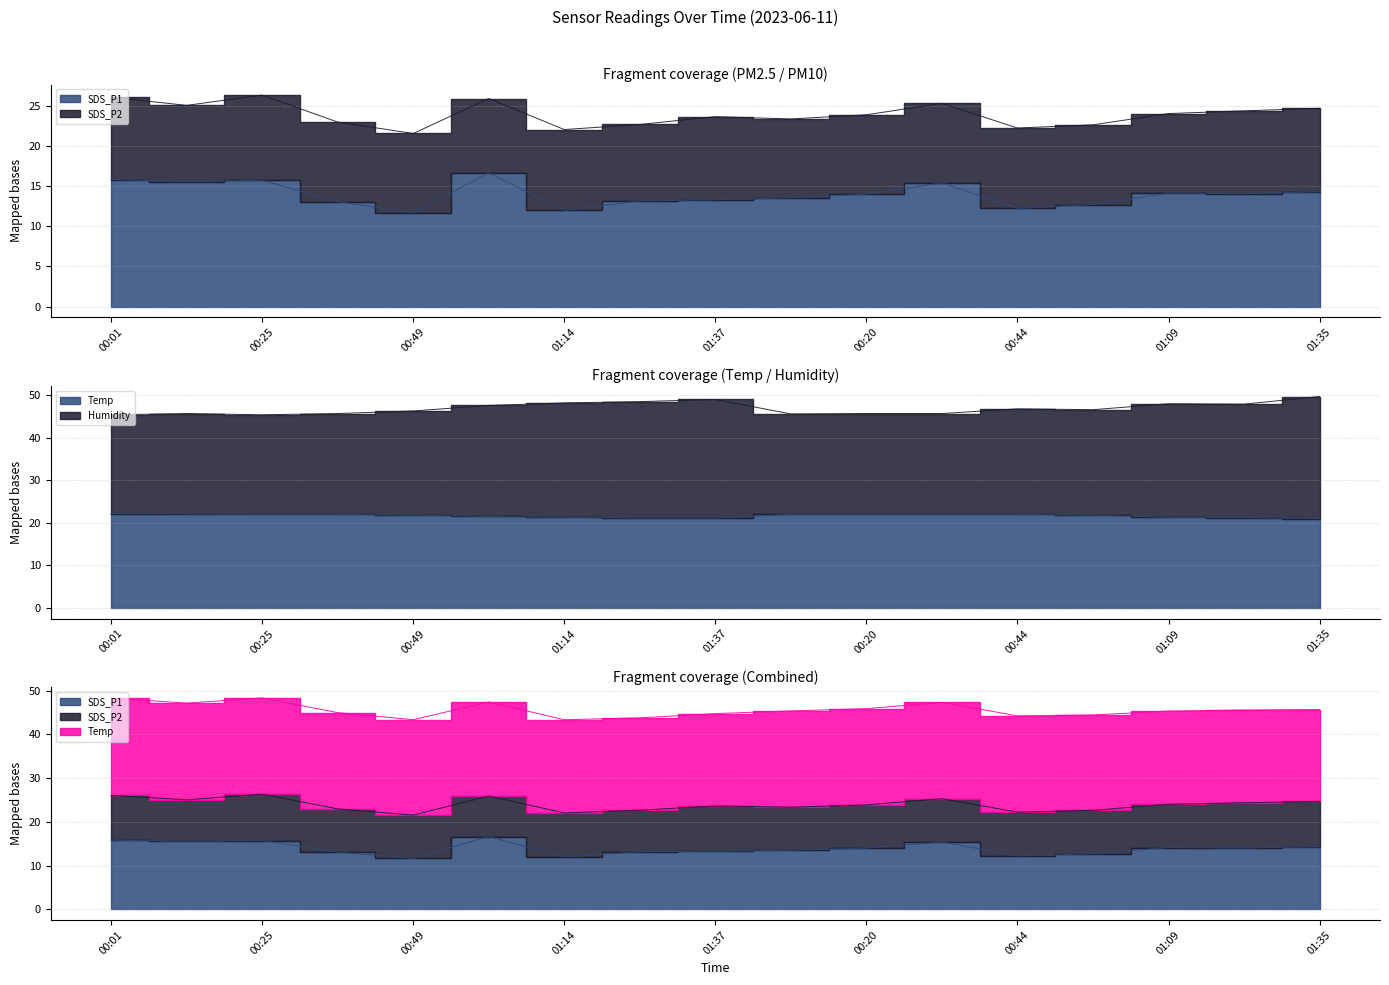

What is the label of the 12th point from the left?

00:32